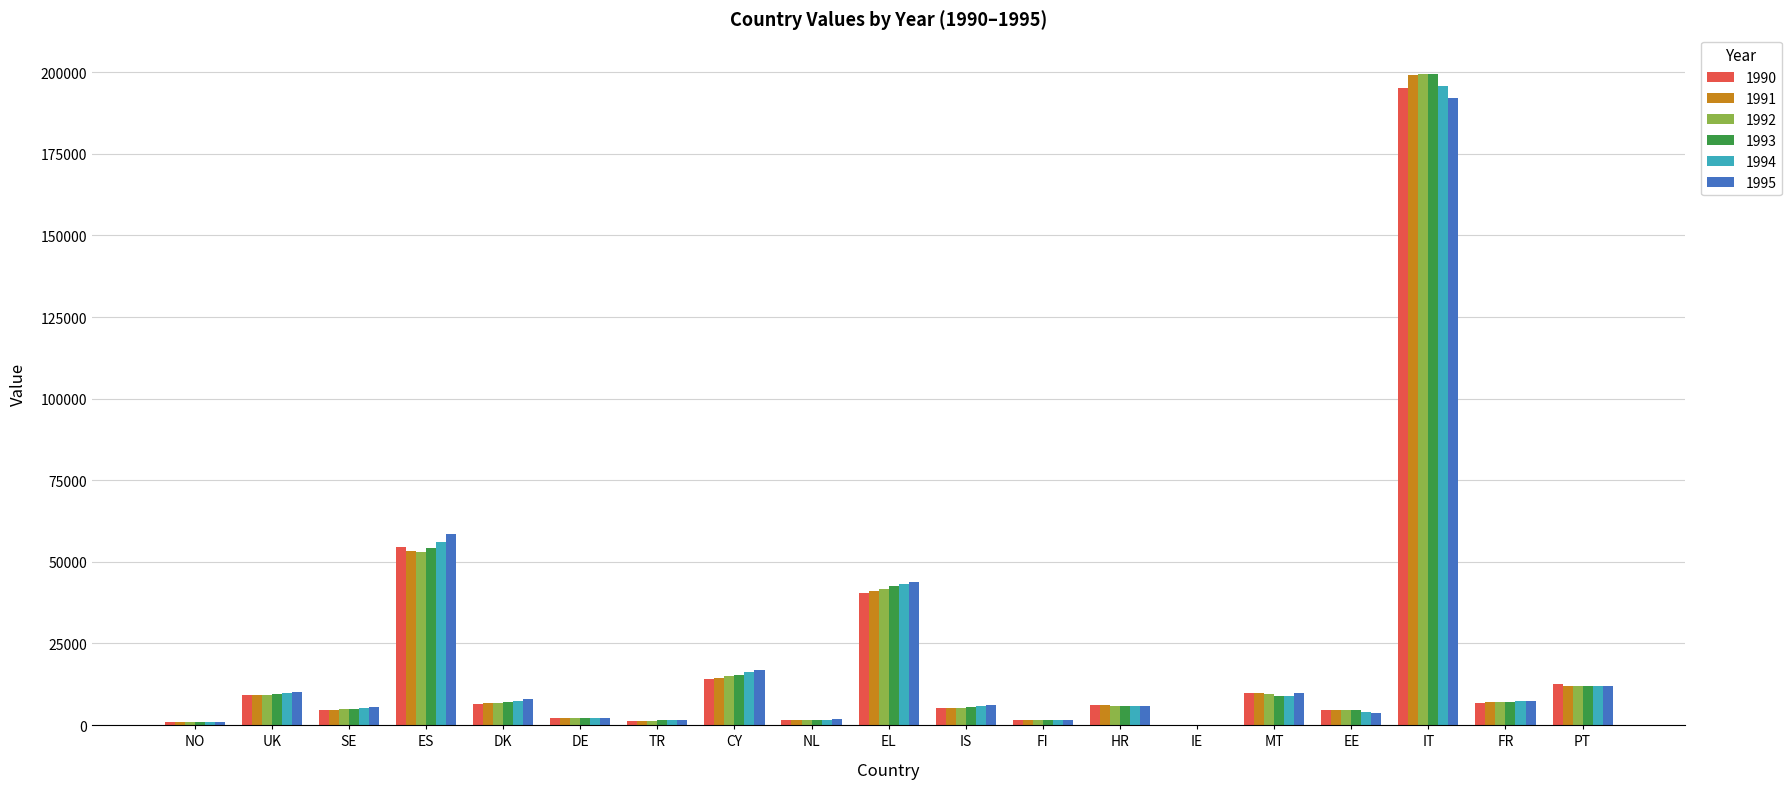

At which category is the sum across all series the highest?

IT